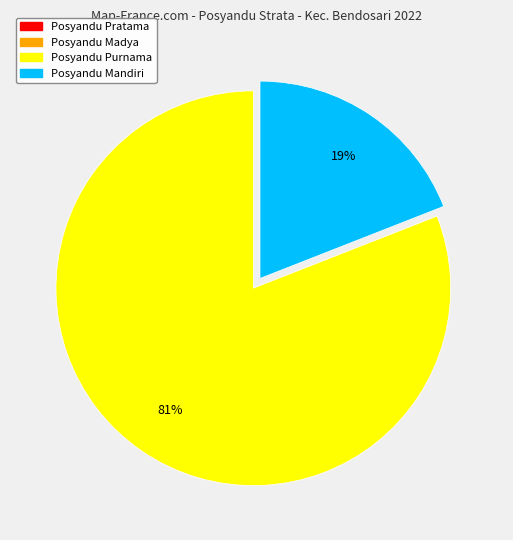

To the nearest percent, what is the difference between the largest and smallest slice percentages?

62%